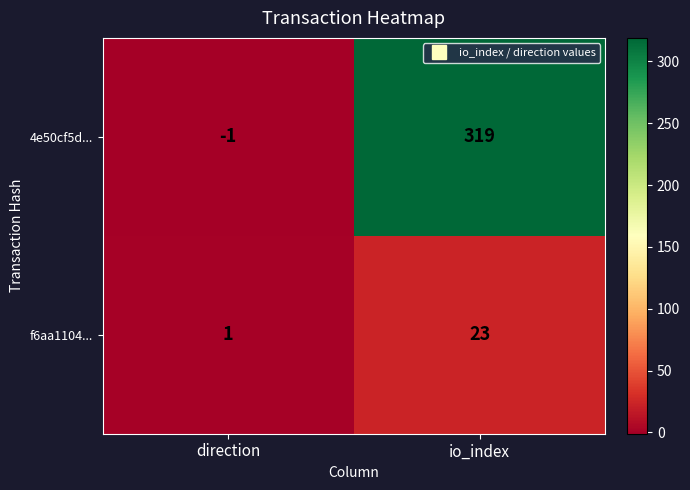

What is the smallest value displayed?

-1